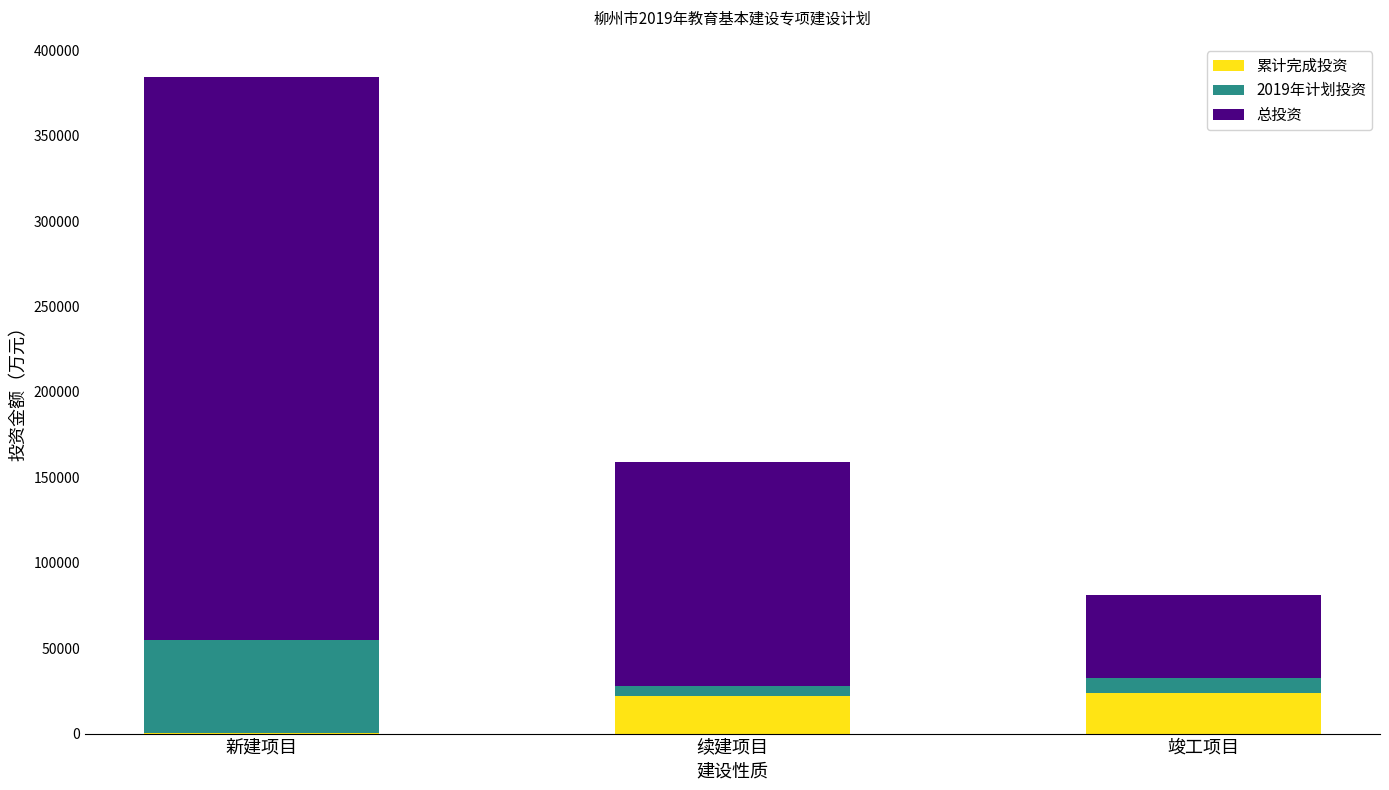

True or false: 累计完成投资 has a value of 38194 at 竣工项目.

False